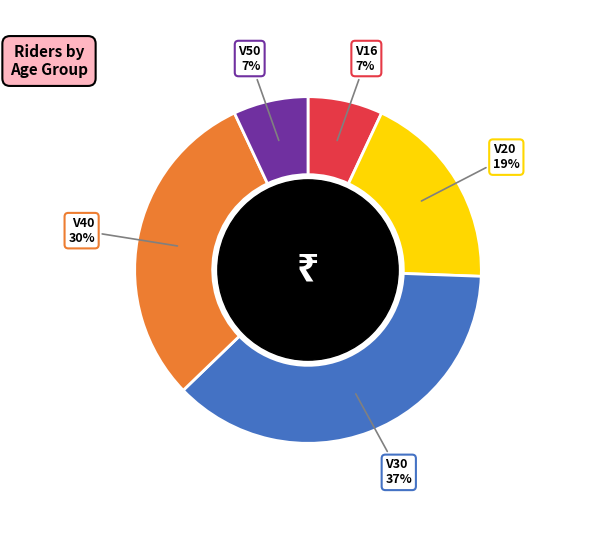

Is there a majority slice in this chart?

No